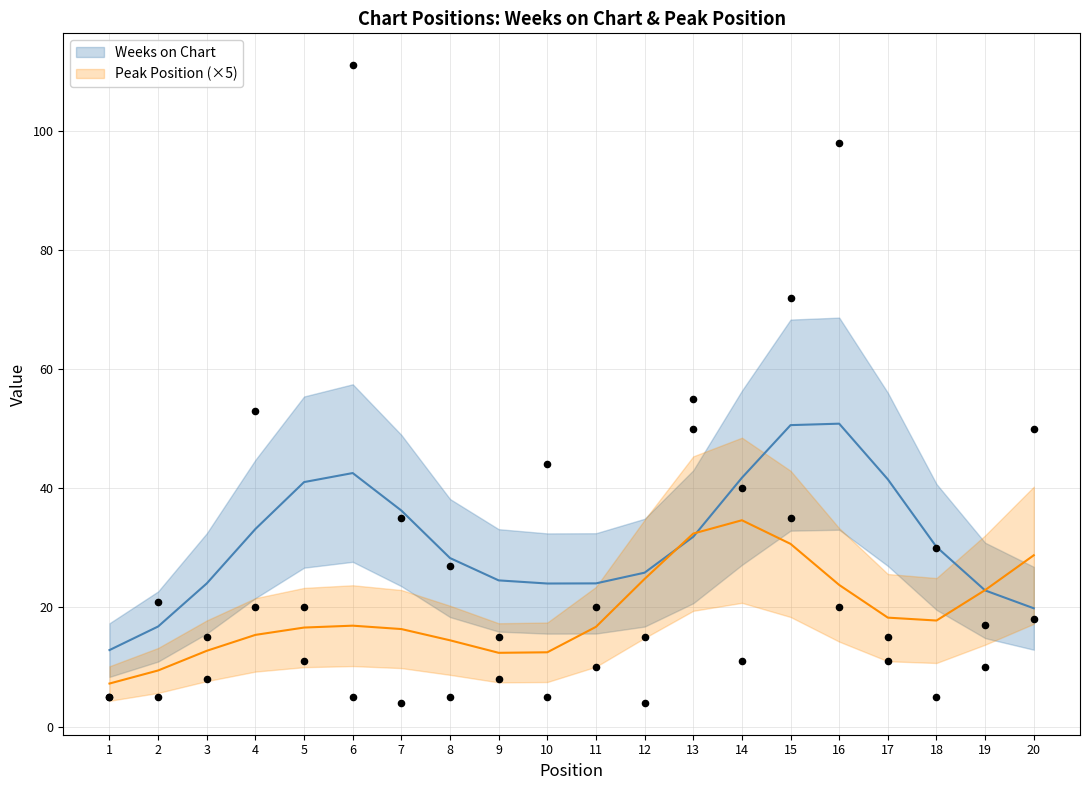

Which series has the widest spread of Y values?

Weeks on Chart